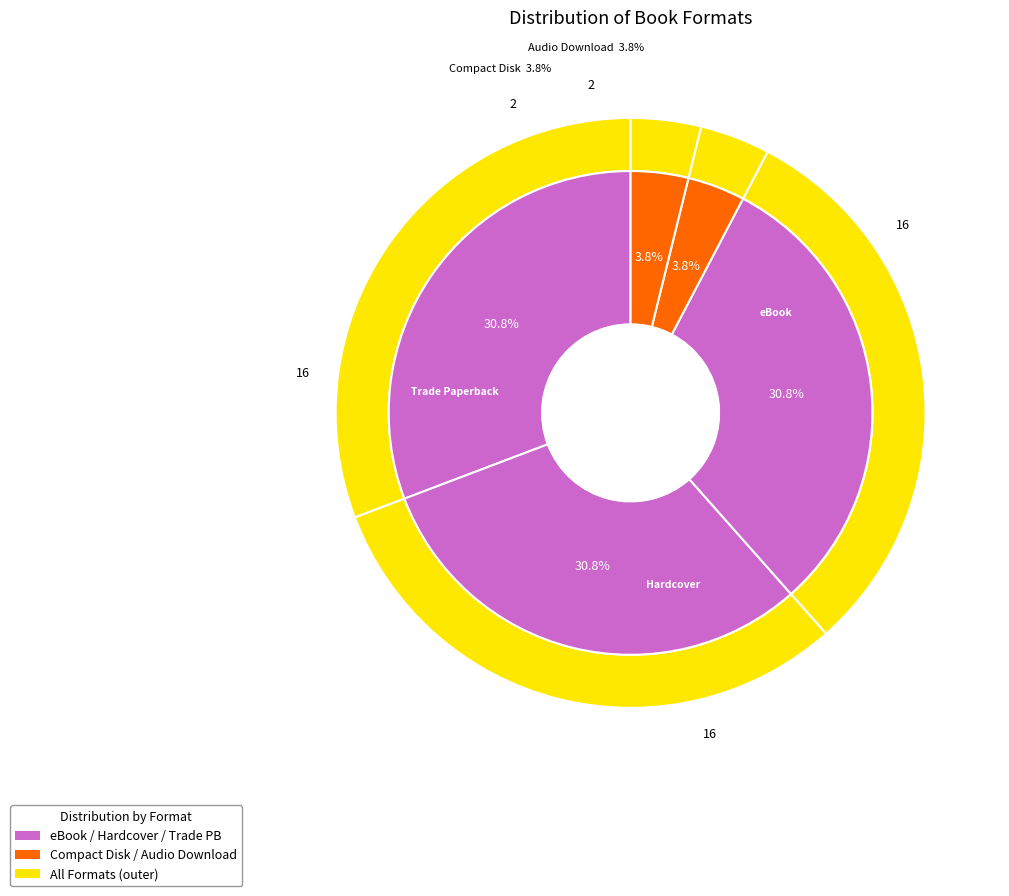

Which slice is the largest?

eBook